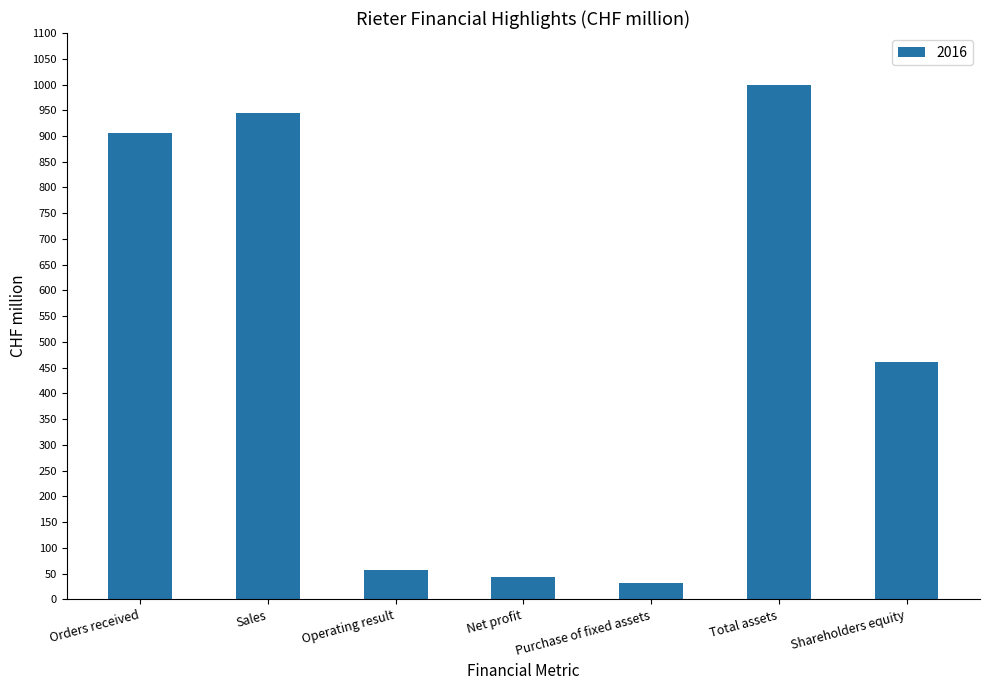

How many bars are there in total?

7